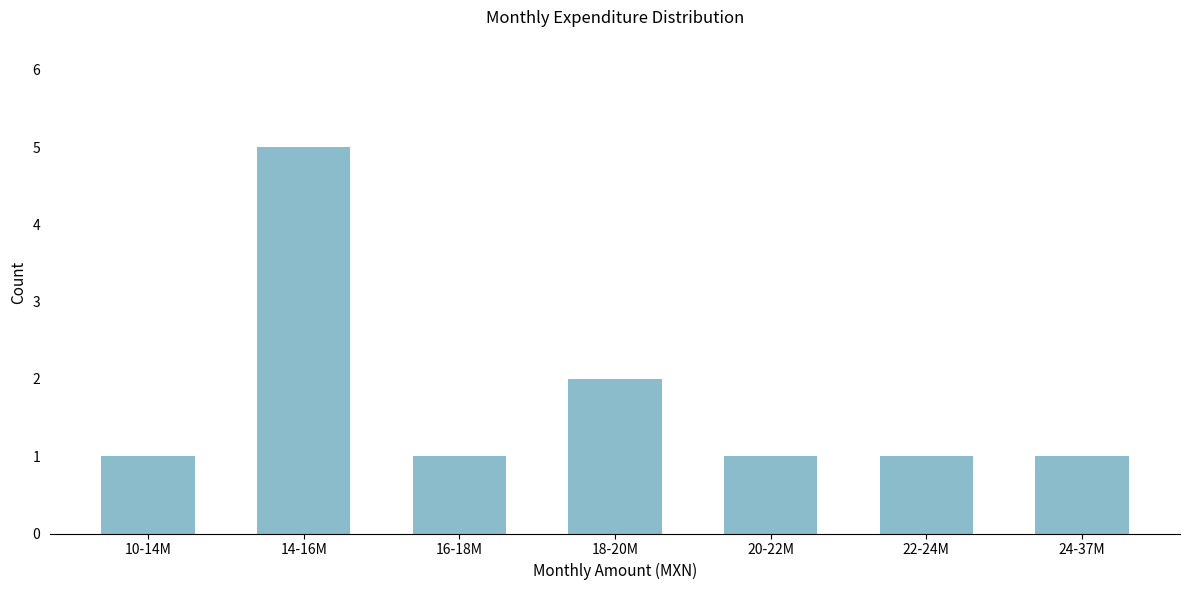

Reading left to right, transcribe all the data shown in this chart.

1	5	1	2	1	1	1